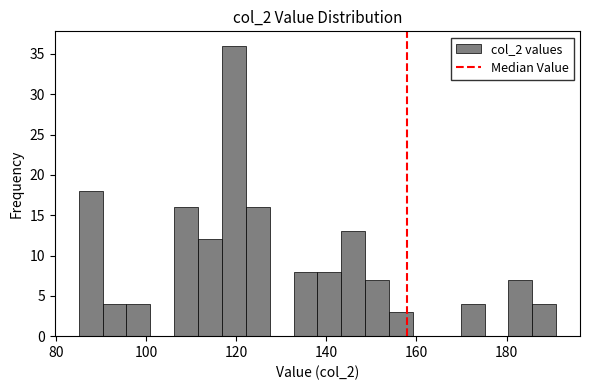

Read against the x-axis, roughly where is the centre of the tallest bar?

120